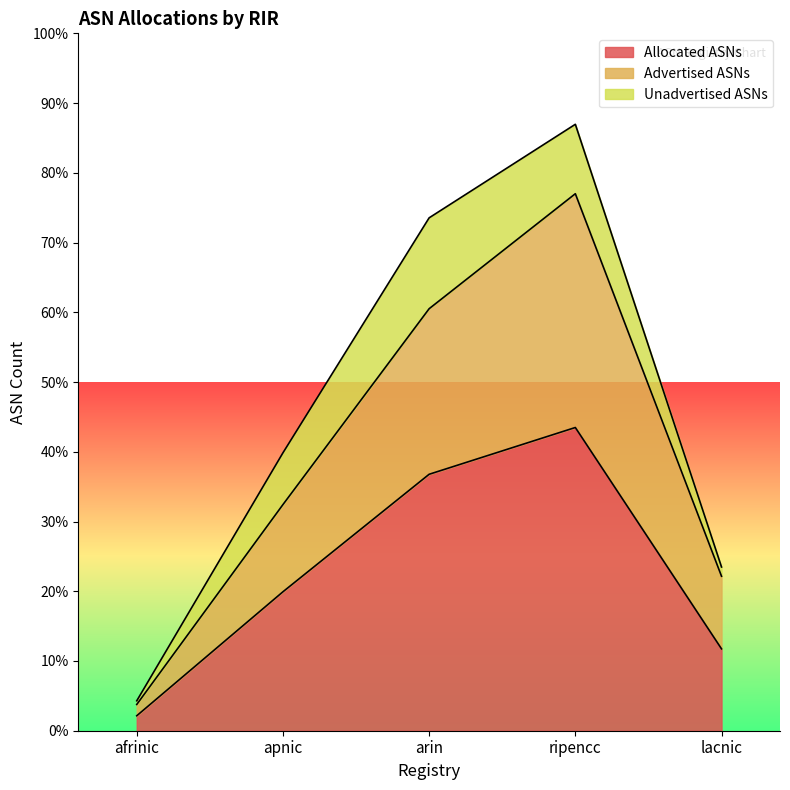

Count the Allocated ASNs values in the range 9255 to 28993.

3